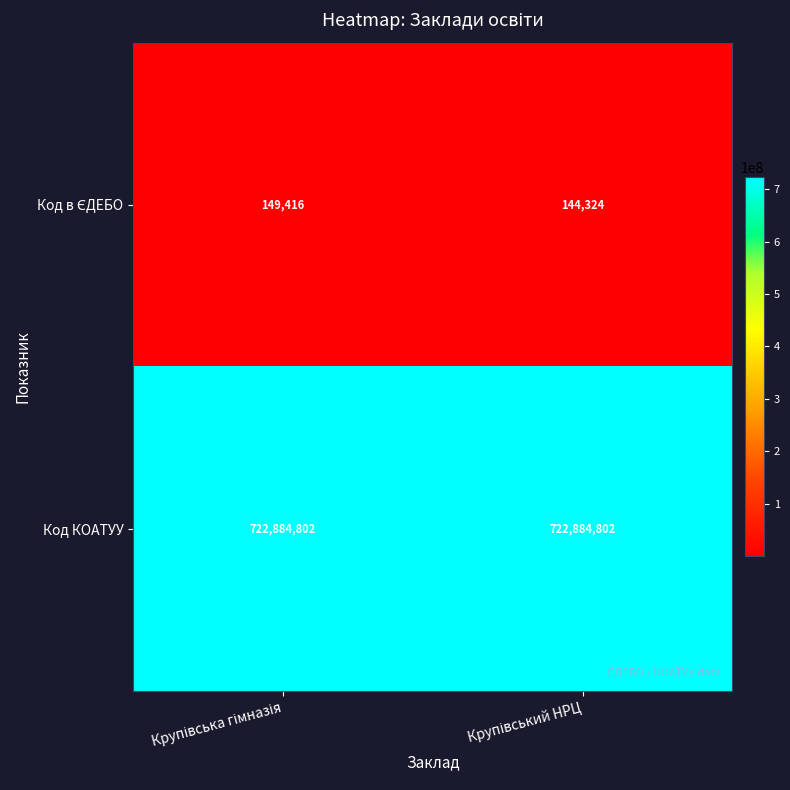

Which series has the largest total across all categories?

Код КОАТУУ